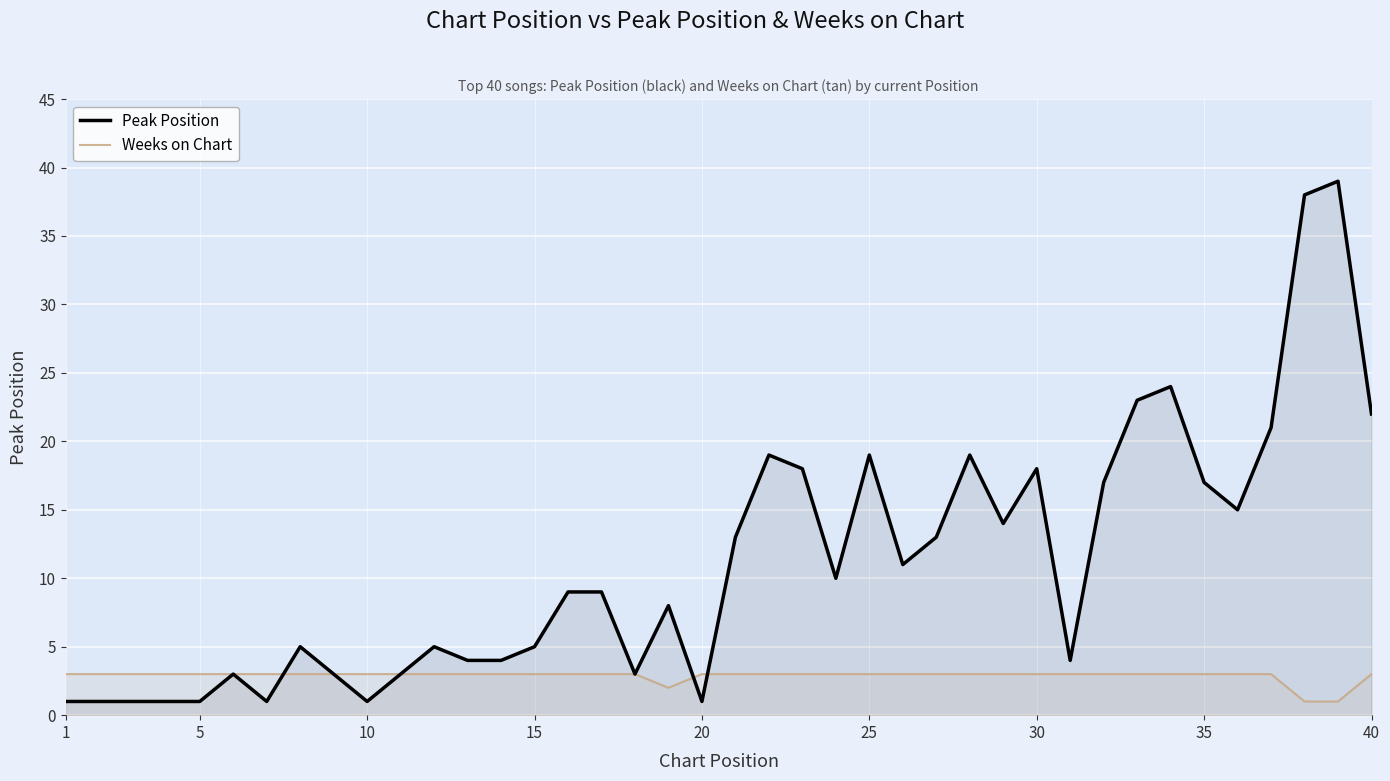

At which label does Peak Position reach its minimum?

1